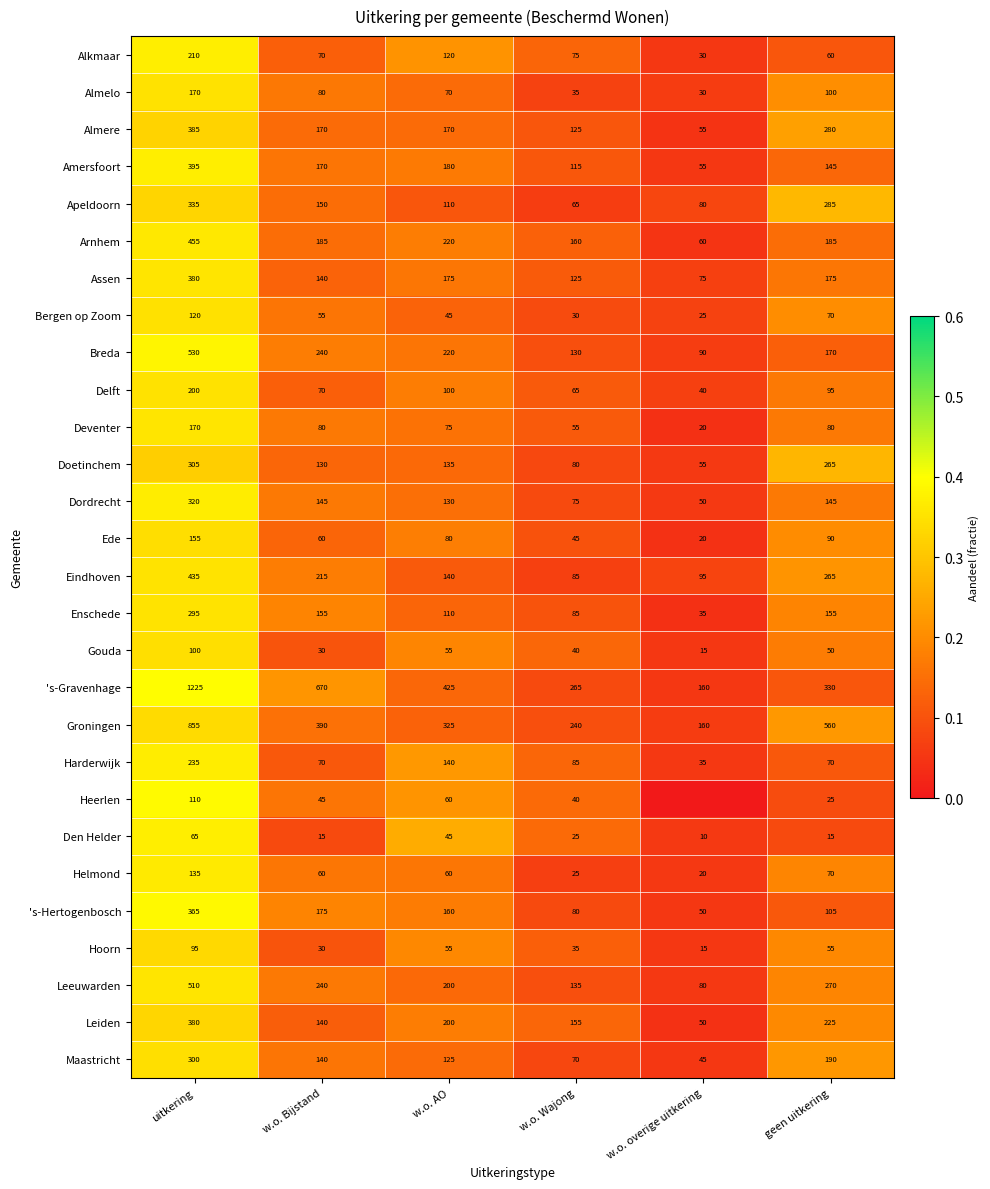

Is the value of Almelo at geen uitkering greater than the value of Delft at w.o. Wajong?

Yes